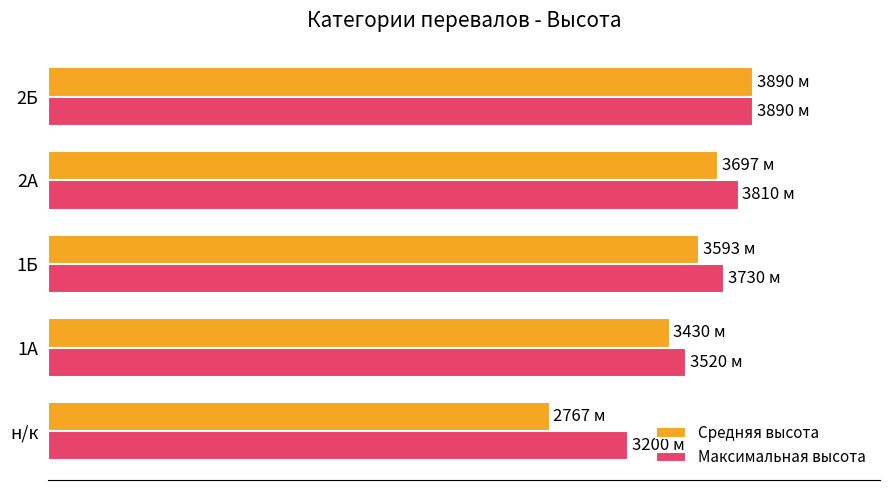

What are all the series names shown in the legend?

Средняя высота, Максимальная высота